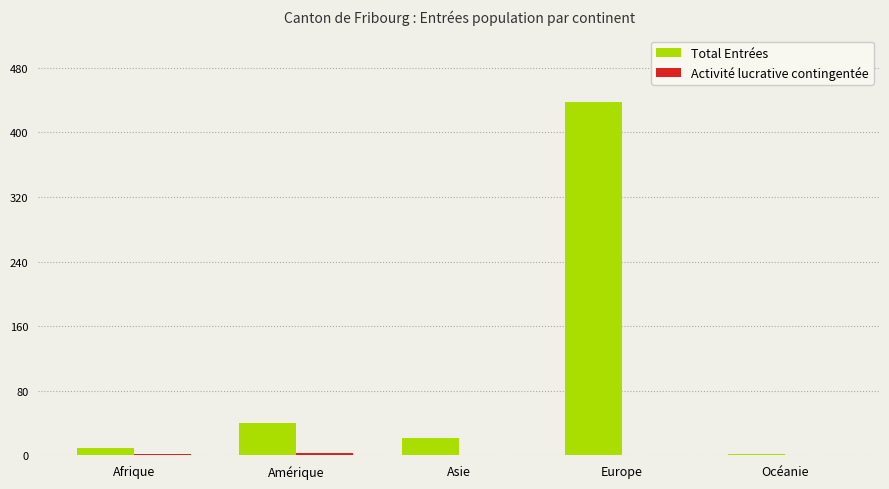

At which category does the chart reach its peak across all series?

Europe